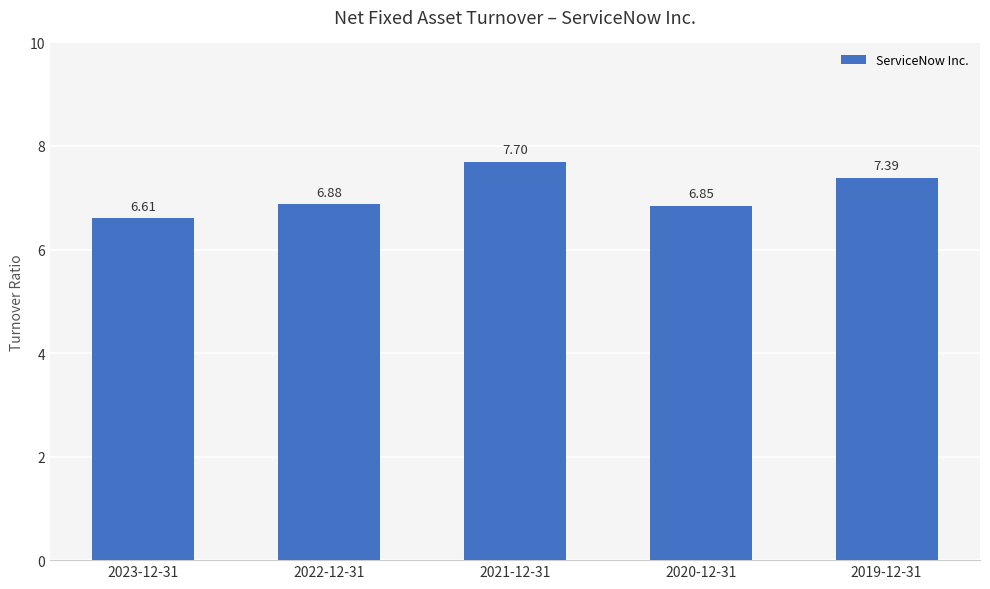

What is the label of the 2nd bar from the right?

2020-12-31